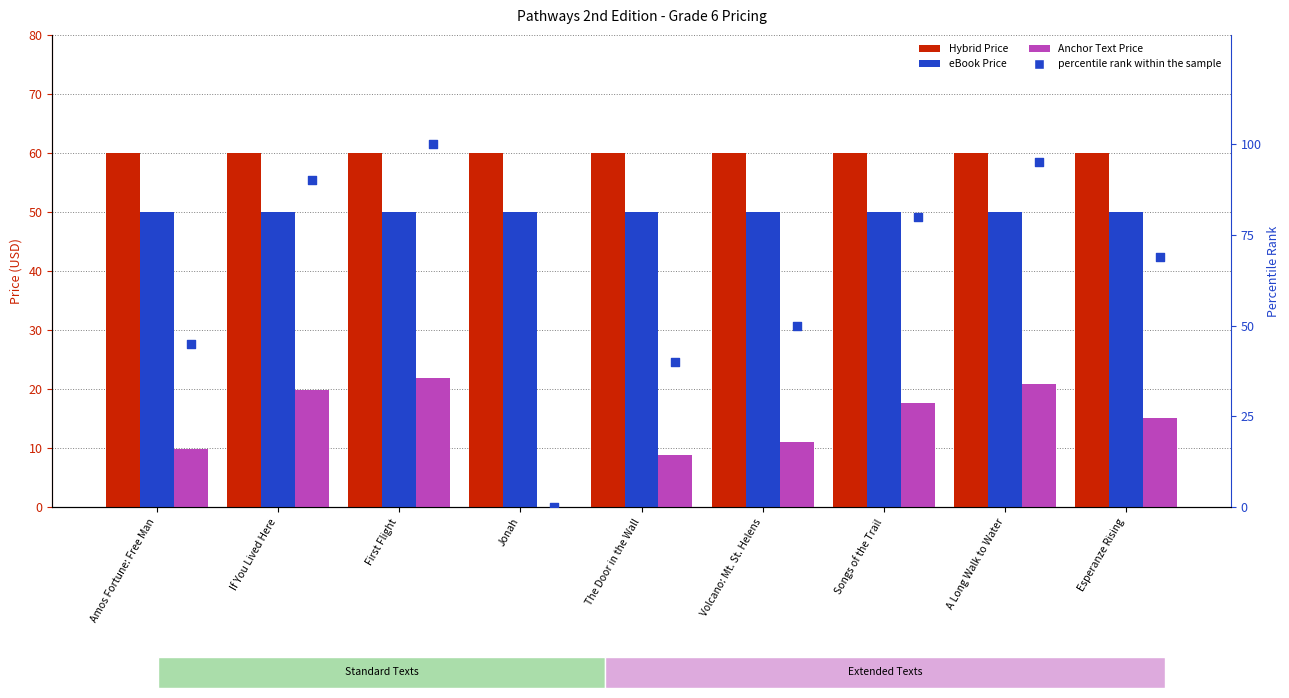

Which series has the largest total across all categories?

percentile rank within the sample